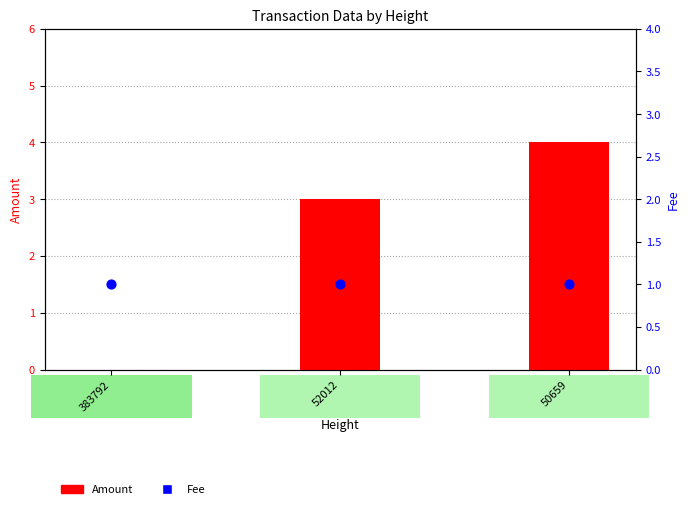

What is the total value across all series at 383792?

1